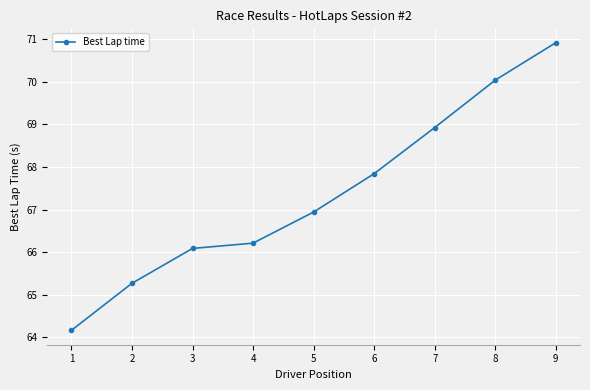

Is it true that the value at 3 is 96.8?

False